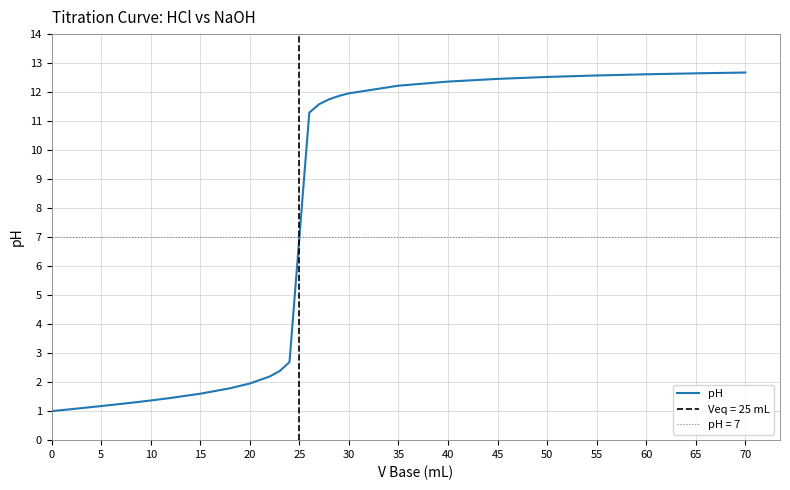

True or false: pH has a value of 1.2 at 5.

True